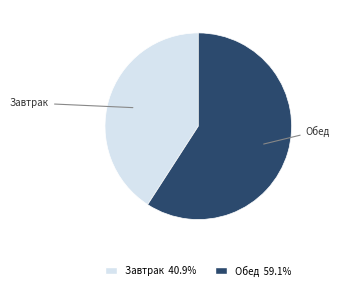

How many slices are in this pie chart?

2